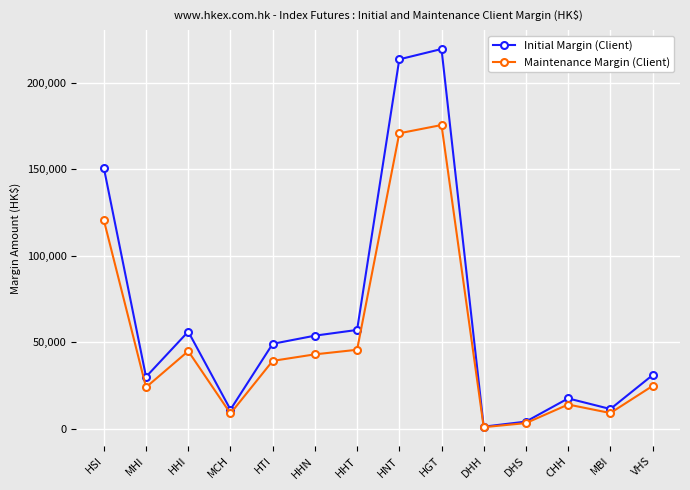

How many lines are shown in the chart?

2